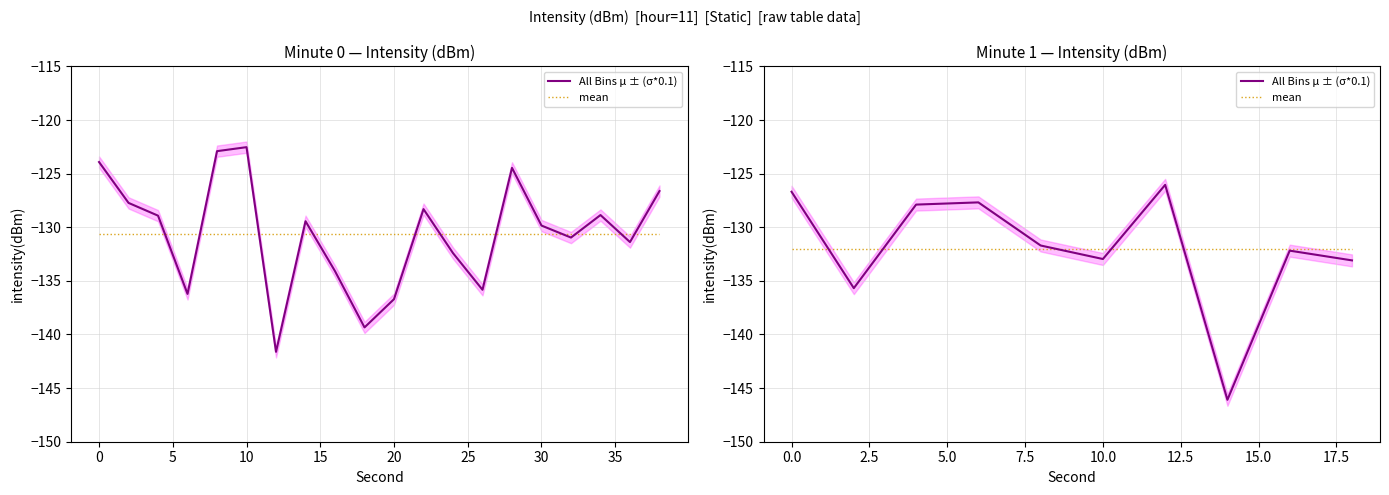

The All Bins μ ± (σ*0.1) series shows -101.4 at 30. True or false?

False